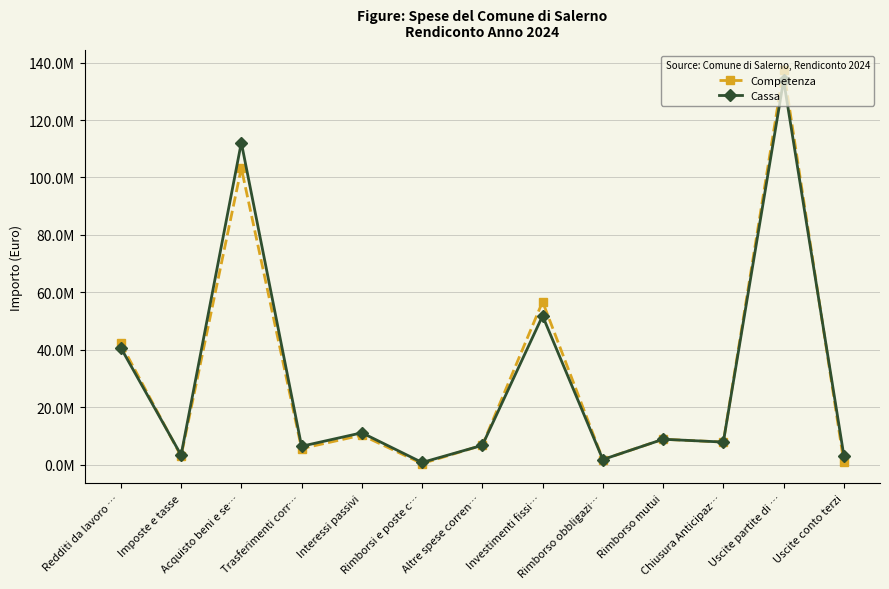

Which category has the highest value in the Competenza series?

Uscite partite di …